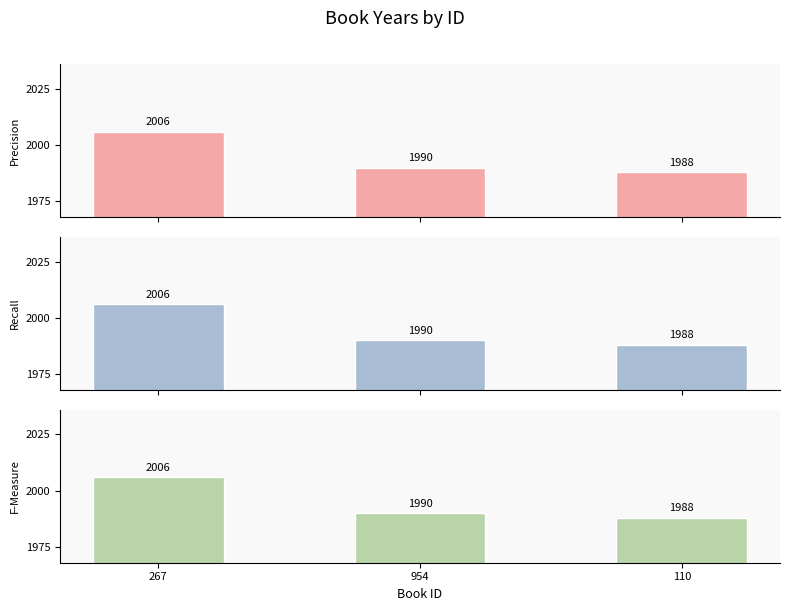

How many values in the Precision series exceed 1990?

1